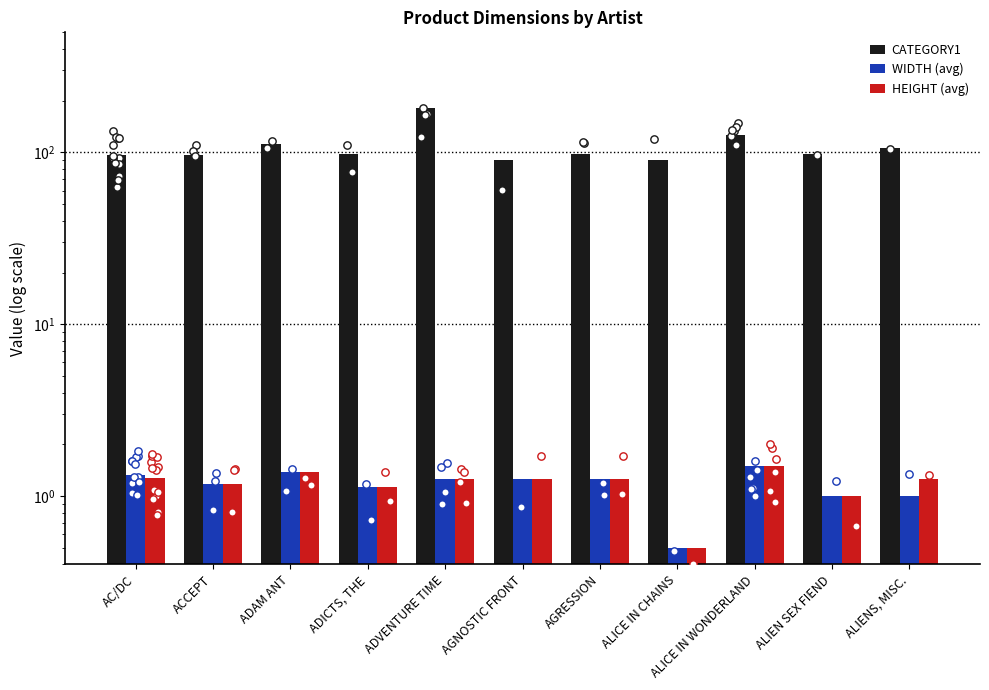

At which category is the sum across all series the highest?

ADVENTURE TIME